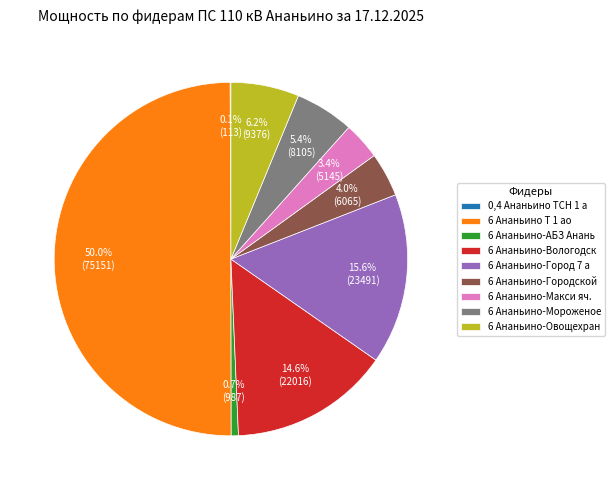

Which slice is the largest?

6 Ананьино Т 1 ао